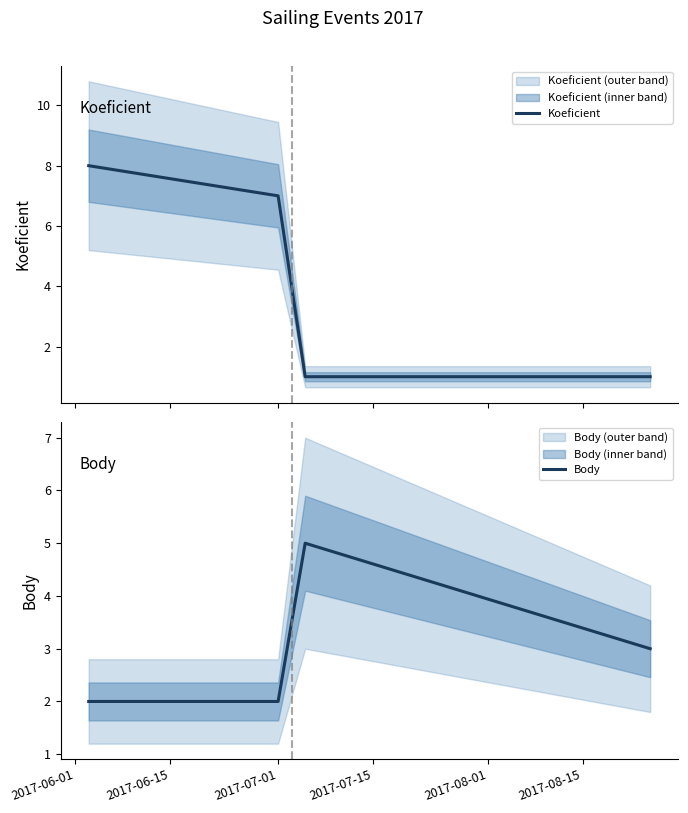

What are all the series names shown in the legend?

Koeficient, Body